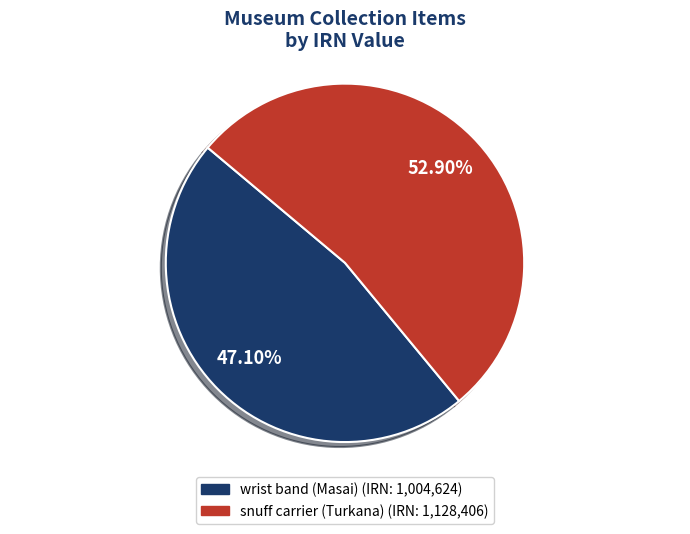

What percentage is NOT represented by wrist band (Masai)?

52.9%